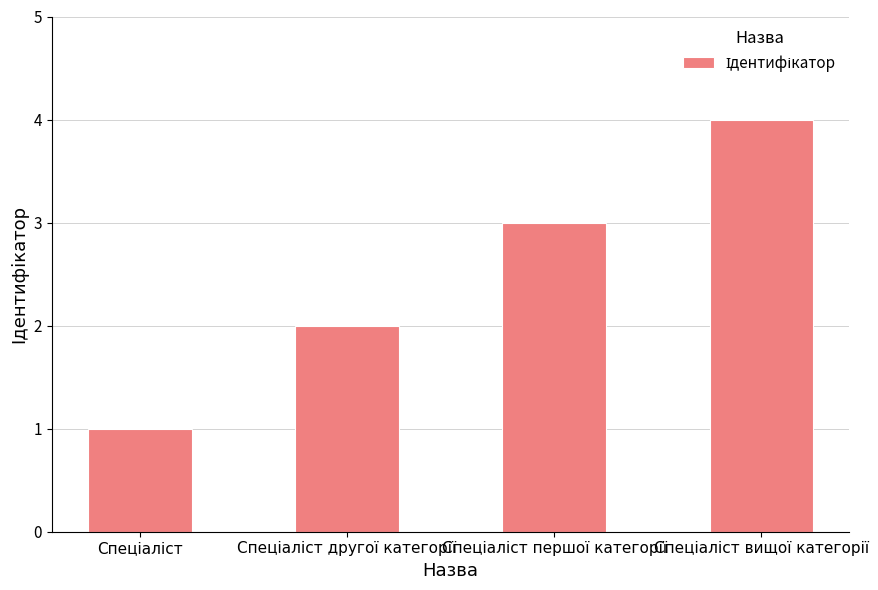

What is the difference between the maximum and minimum values?

3